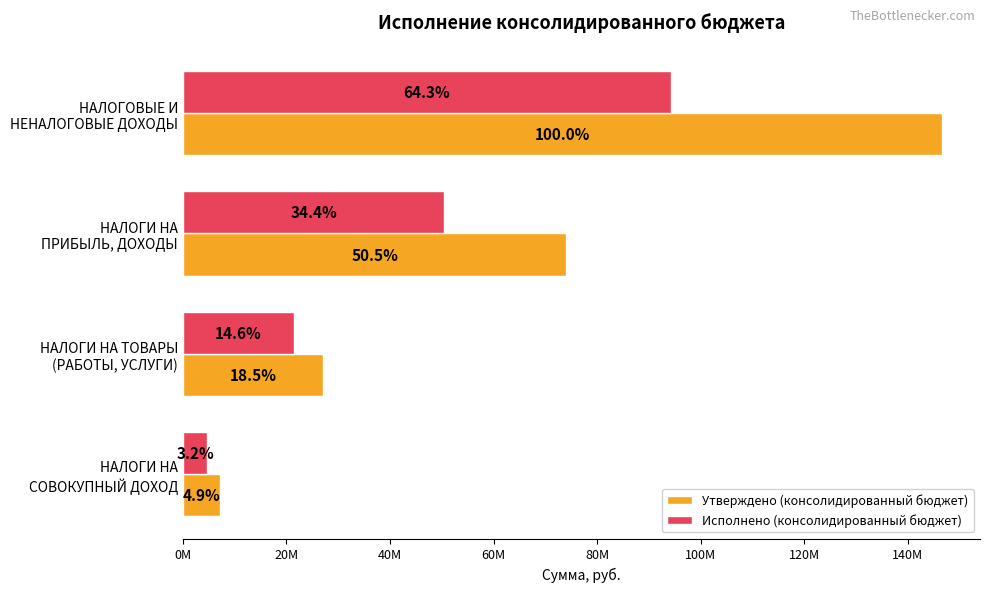

Which series has the largest range (max minus min)?

Утверждено (консолидированный бюджет)